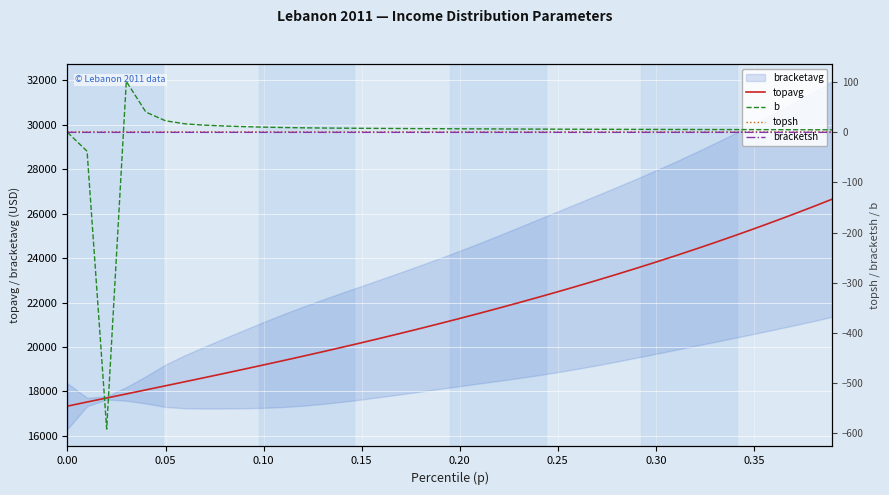

True or false: topavg and b intersect in this chart.

False